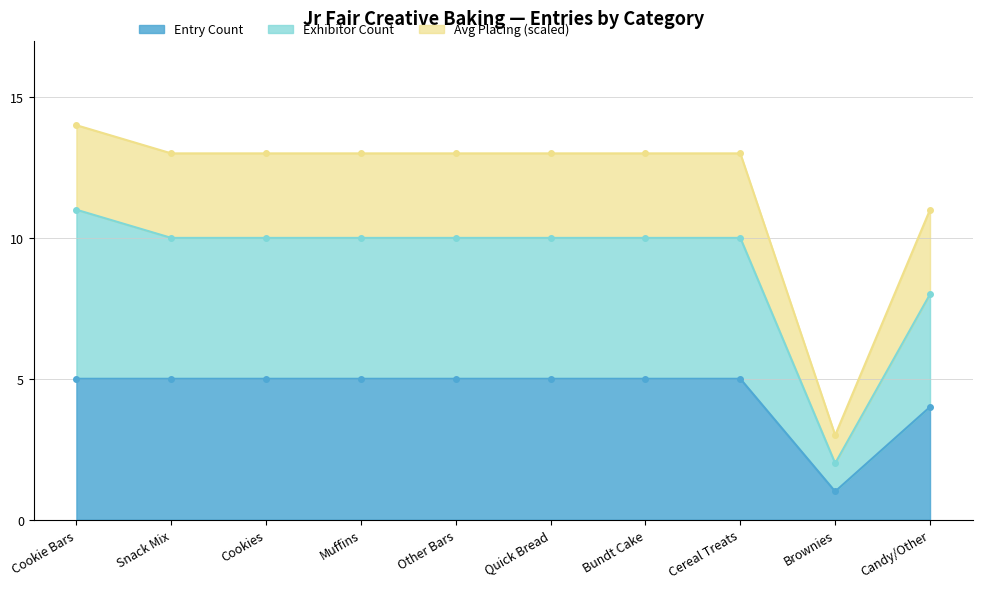

What position from the left is Muffins?

4